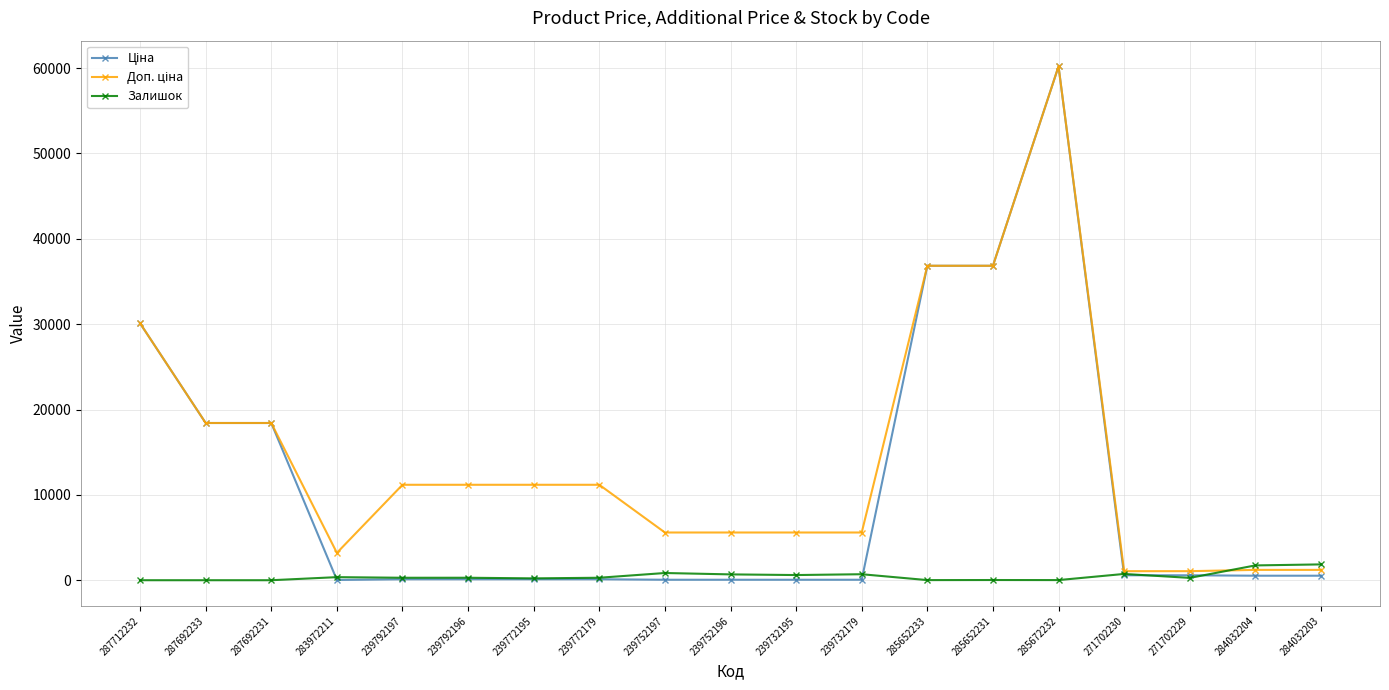

What is the maximum value shown in the chart?

60205.6